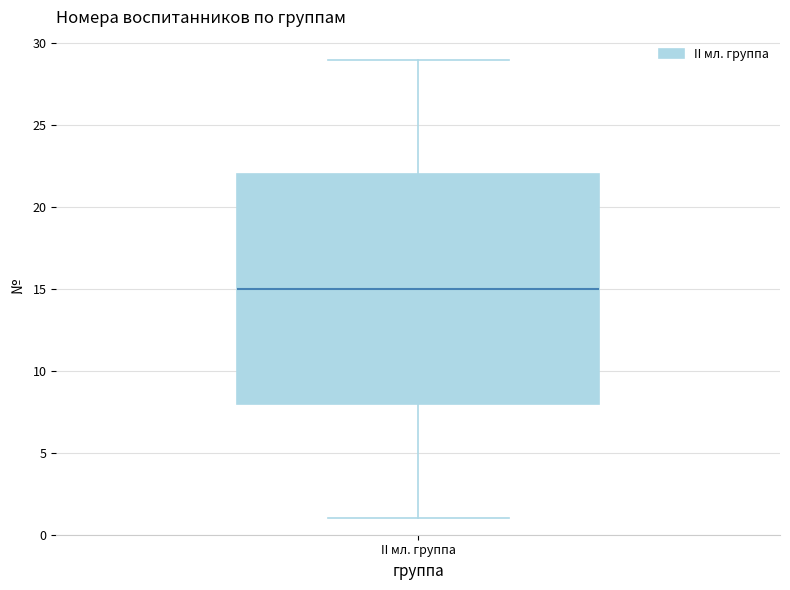

Transcribe this box plot: give where the median line is, the range the box spans, and where the two whiskers end, as read against the y-axis. The values are not printed on the chart, so give them approximately, as read against the axis.

median 15, box 8 to 22, whiskers 1 to 29